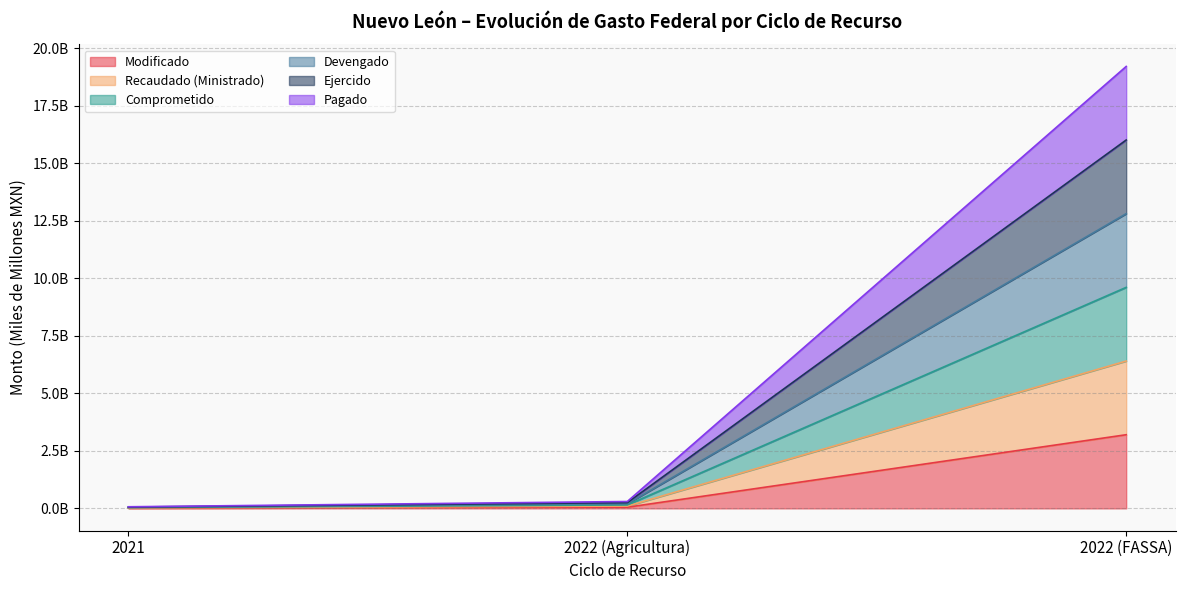

What is the total value across all series at 2021?

0.2